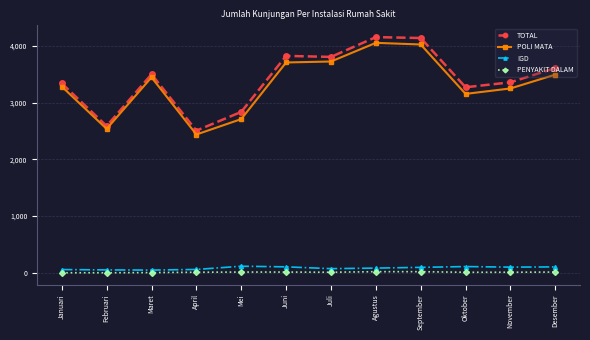

What are all the series names shown in the legend?

TOTAL, POLI MATA, IGD, PENYAKIT DALAM